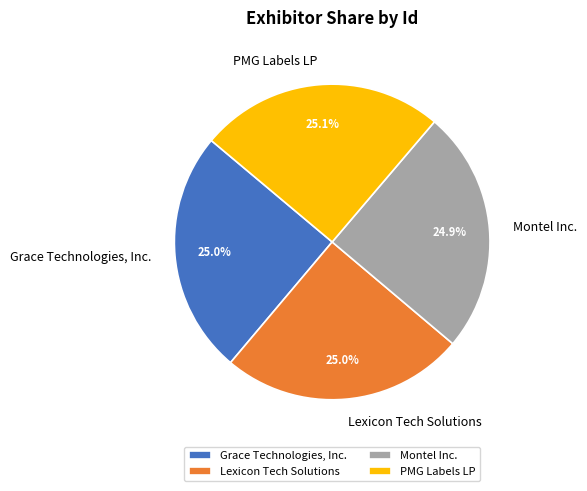

Is there a majority slice in this chart?

No